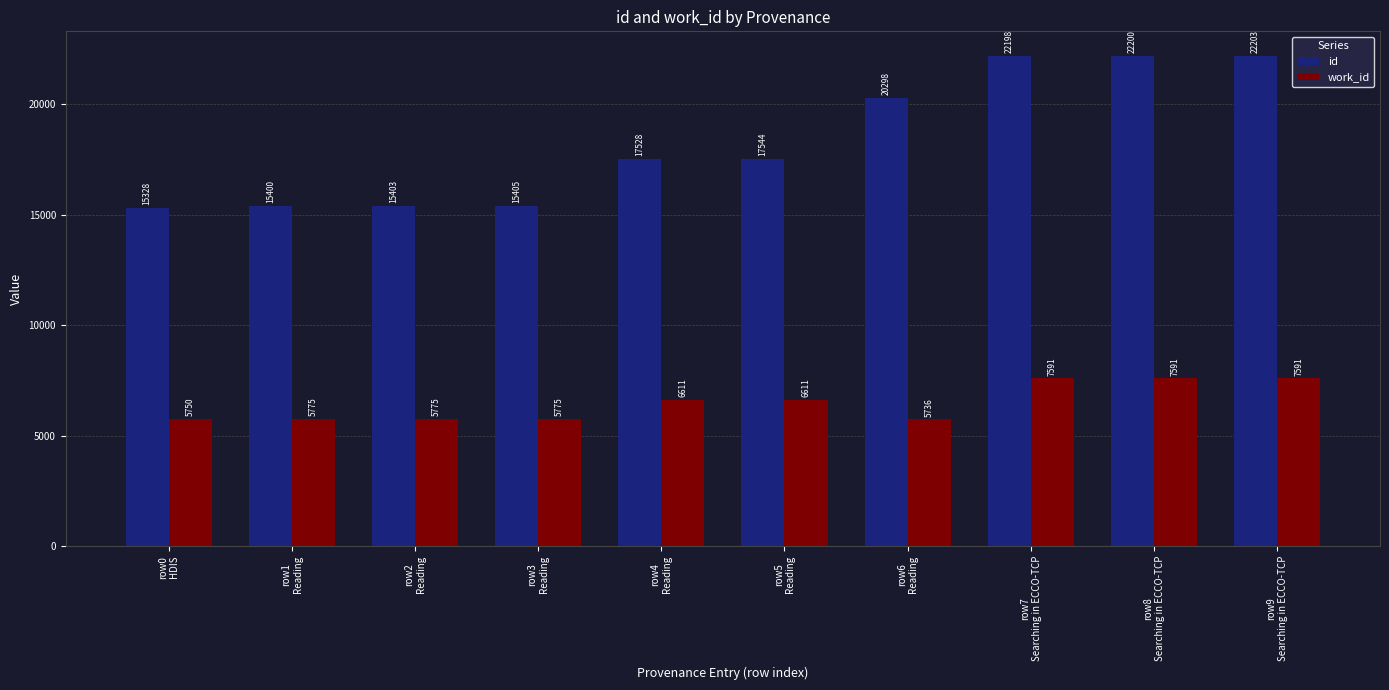

Reading right to left, list all the values displayed in this chart.

id: row9
Searching in ECCO-TCP=22203	row8
Searching in ECCO-TCP=22200	row7
Searching in ECCO-TCP=22198	row6
Reading=20298	row5
Reading=17544	row4
Reading=17528	row3
Reading=15405	row2
Reading=15403	row1
Reading=15400	row0
HDIS=15328
work_id: row9
Searching in ECCO-TCP=7591	row8
Searching in ECCO-TCP=7591	row7
Searching in ECCO-TCP=7591	row6
Reading=5736	row5
Reading=6611	row4
Reading=6611	row3
Reading=5775	row2
Reading=5775	row1
Reading=5775	row0
HDIS=5750